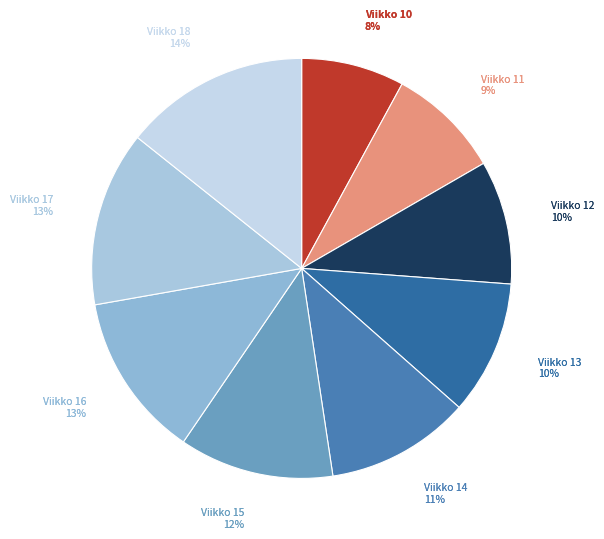

To the nearest percent, what portion does Viikko 13 represent?

10%